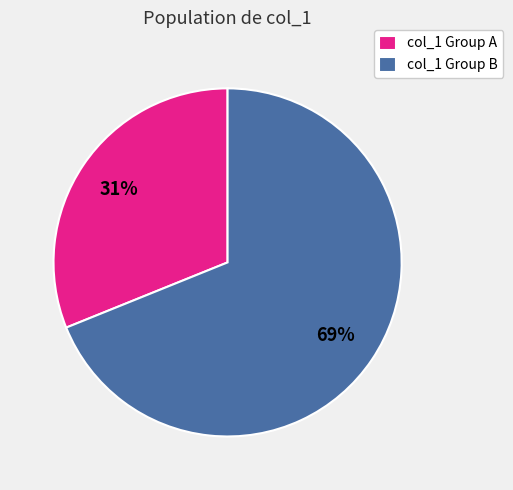

Is there a majority slice in this chart?

Yes